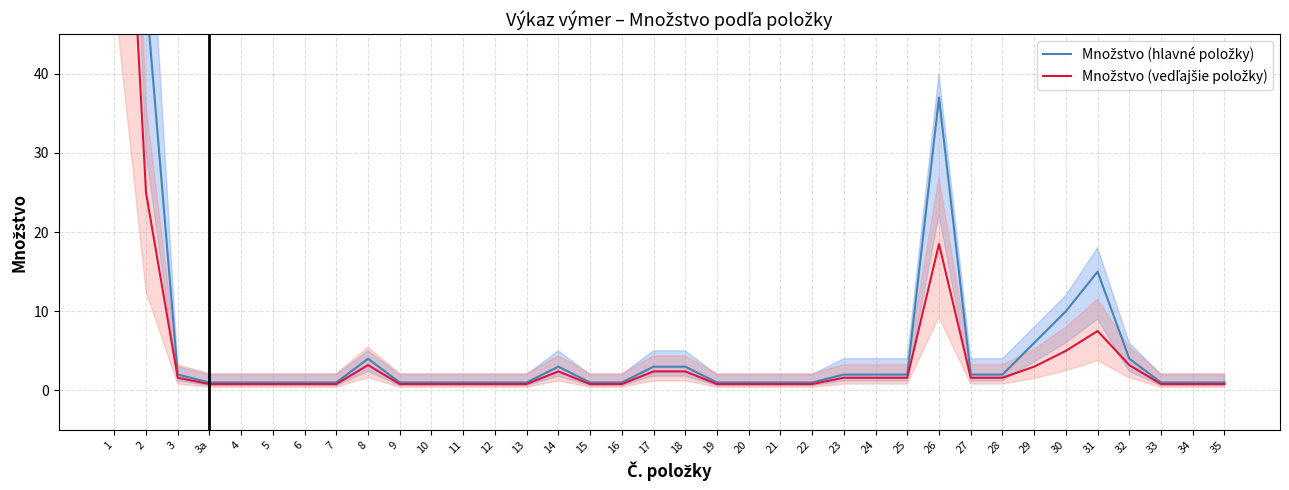

What is the label of the 33rd point from the left?

32